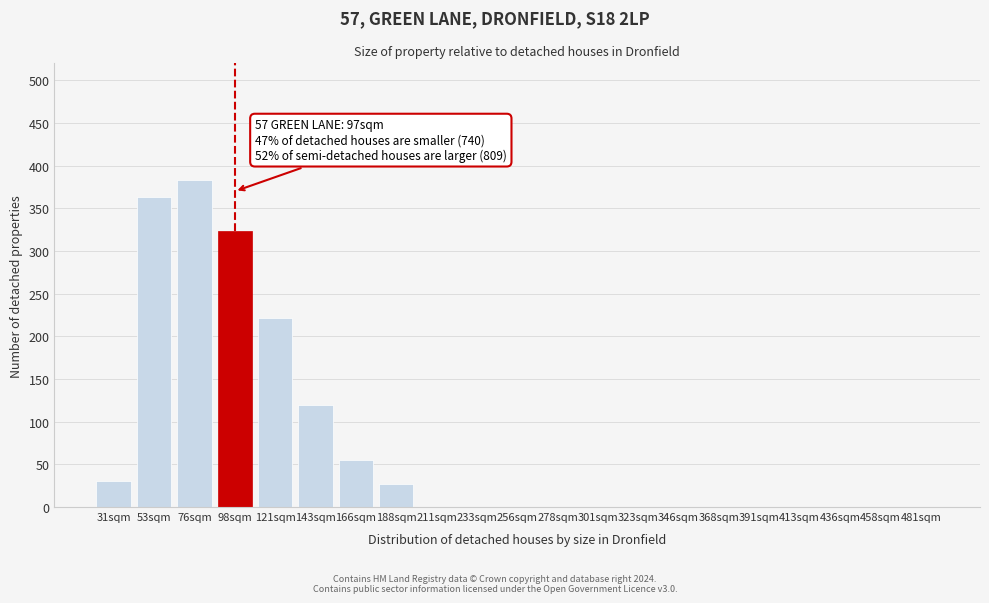

Reading left to right, what are all the values shown in this chart?

31sqm=30	53sqm=363	76sqm=383	98sqm=323	121sqm=222	143sqm=120	166sqm=55	188sqm=27	211sqm=0	233sqm=0	256sqm=0	278sqm=0	301sqm=0	323sqm=0	346sqm=0	368sqm=0	391sqm=0	413sqm=0	436sqm=0	458sqm=0	481sqm=0